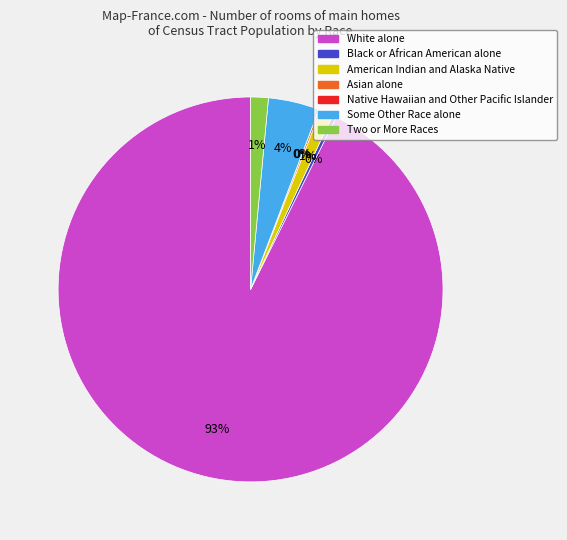

What is the majority slice?

White alone